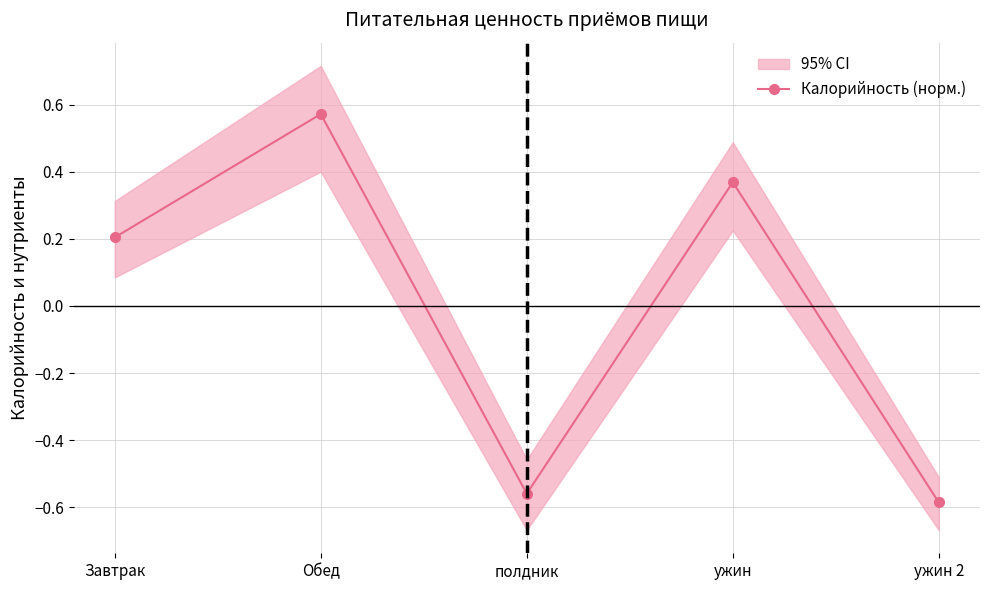

What is the difference between the maximum and minimum values?

1.2